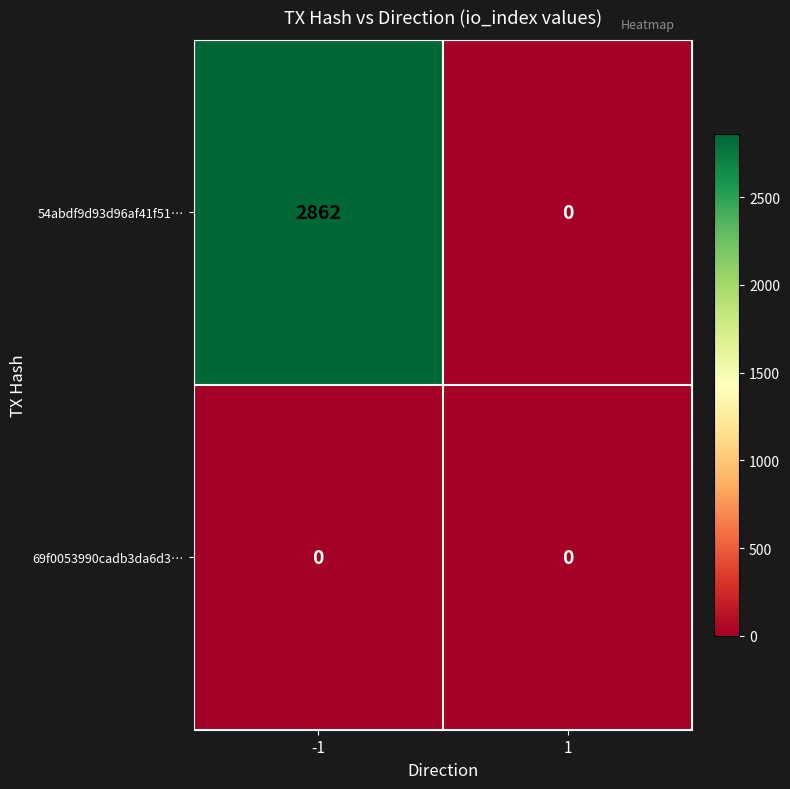

True or false: 54abdf9d93d96af41f51… has a value of 2862 at -1.

True